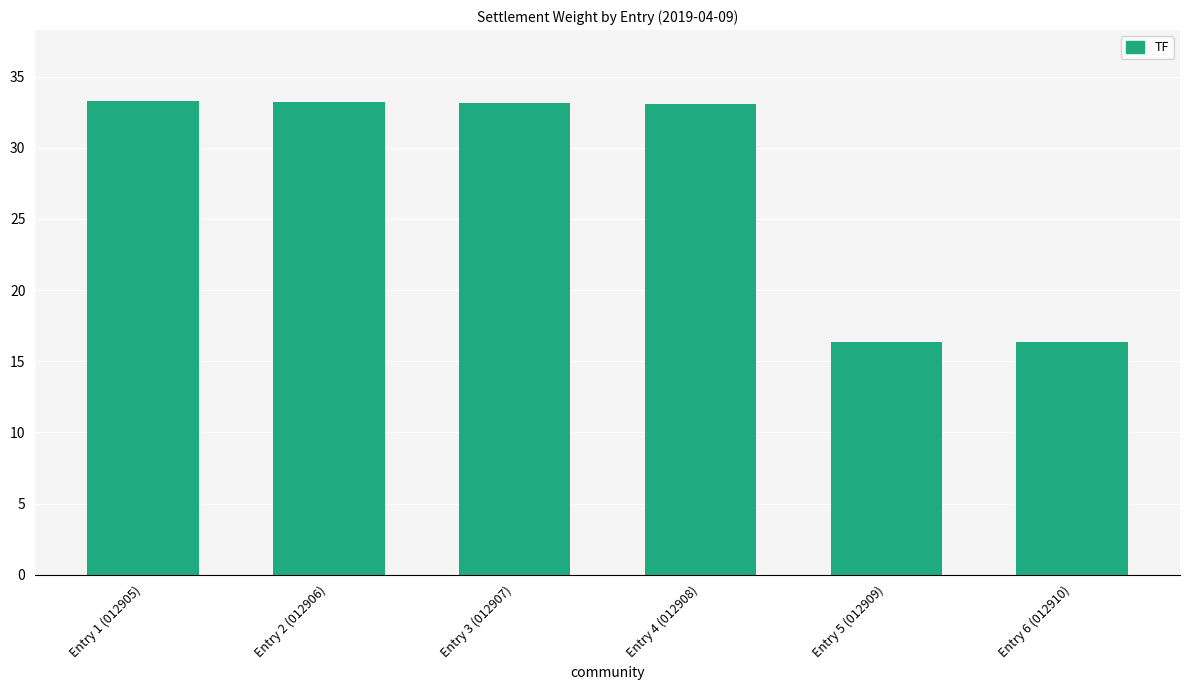

Where does the data first go above 33?

Entry 1 (012905)